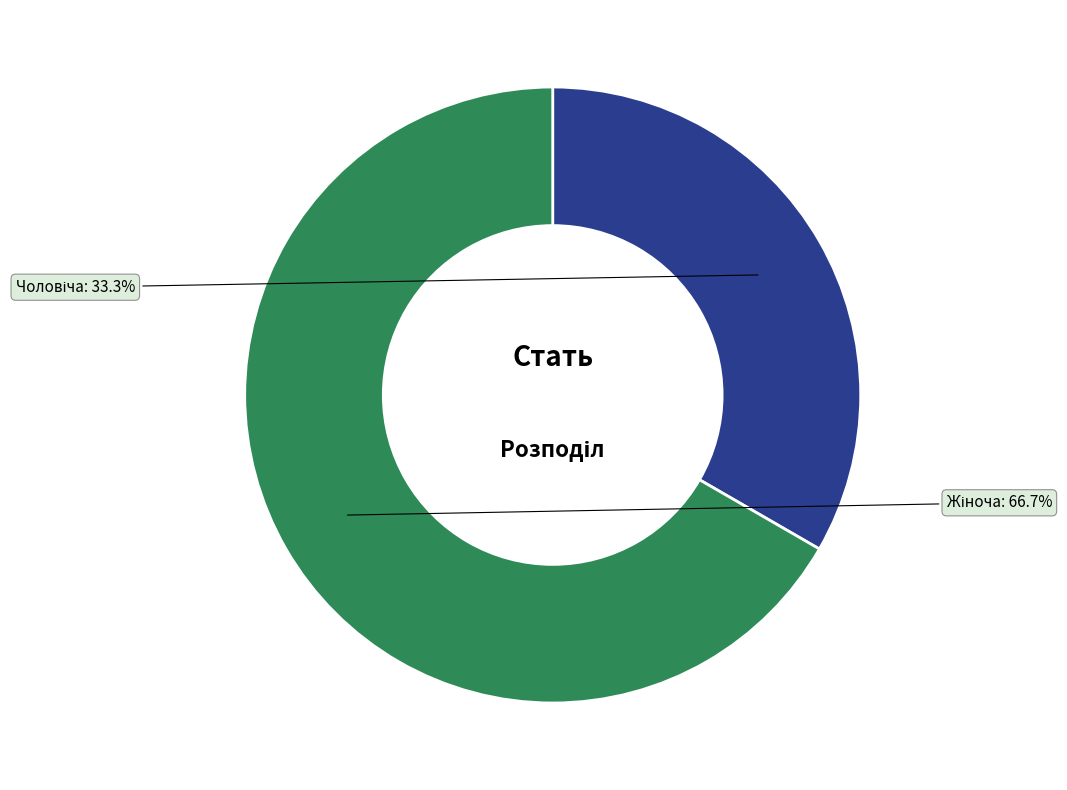

Which slice represents more than half of the pie?

Жіноча